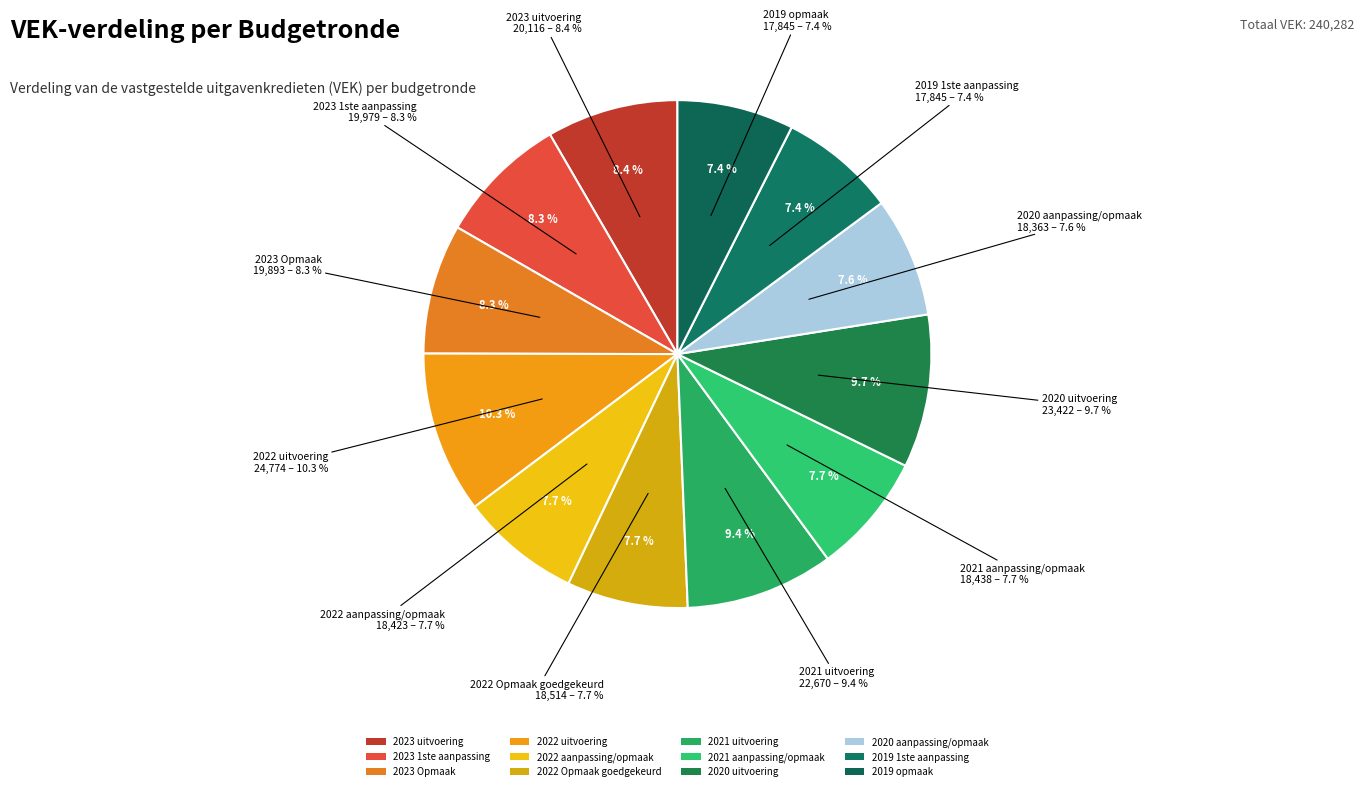

True or false: 2023 1ste aanpassing accounts for 17% of the total.

False